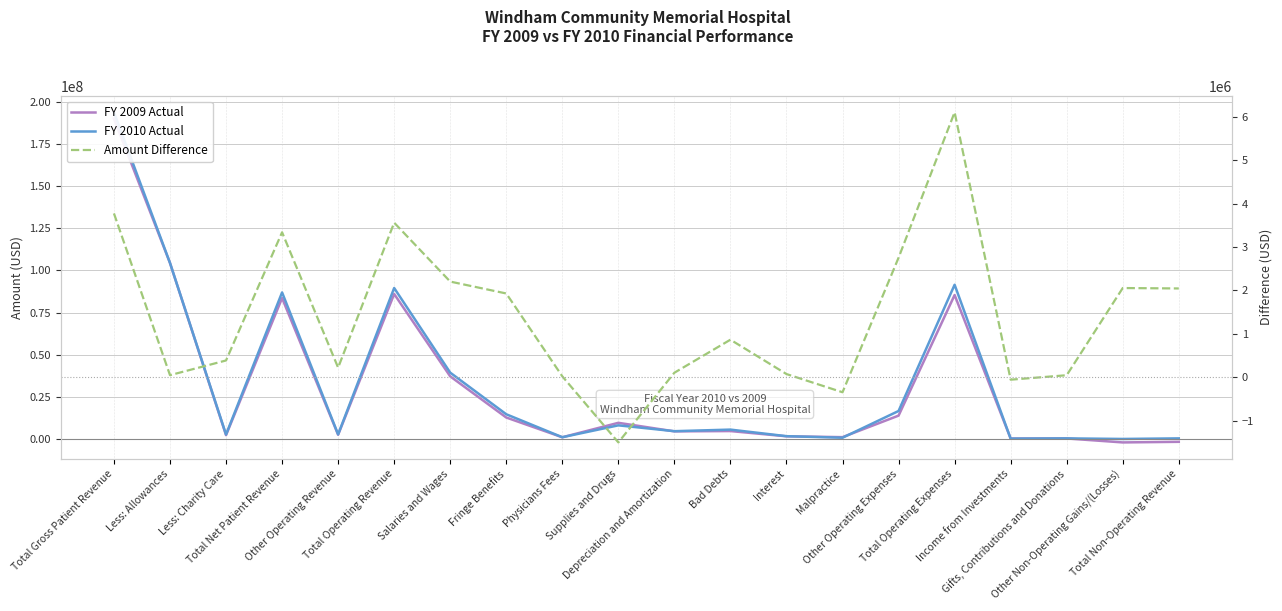

True or false: Amount Difference has a value of -1500564 at Supplies and Drugs.

True